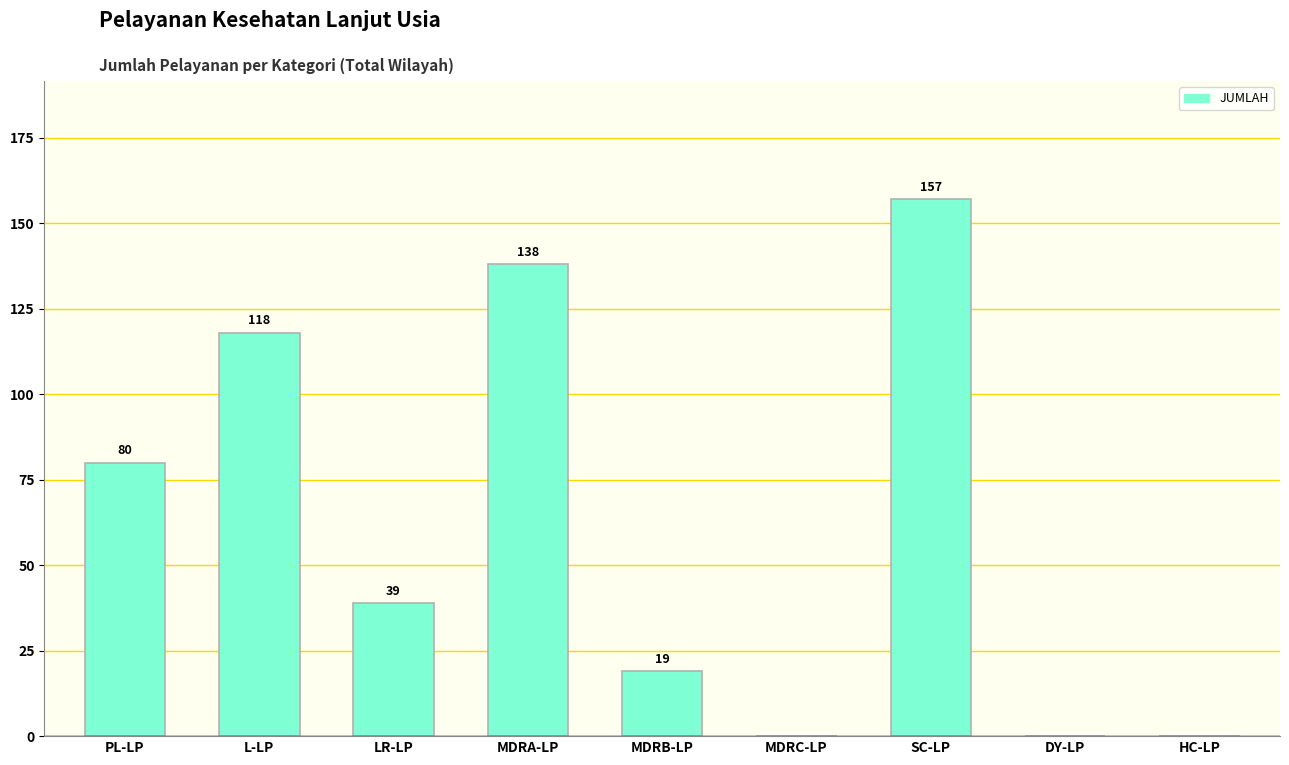

Which has a higher value, SC-LP or HC-LP?

SC-LP